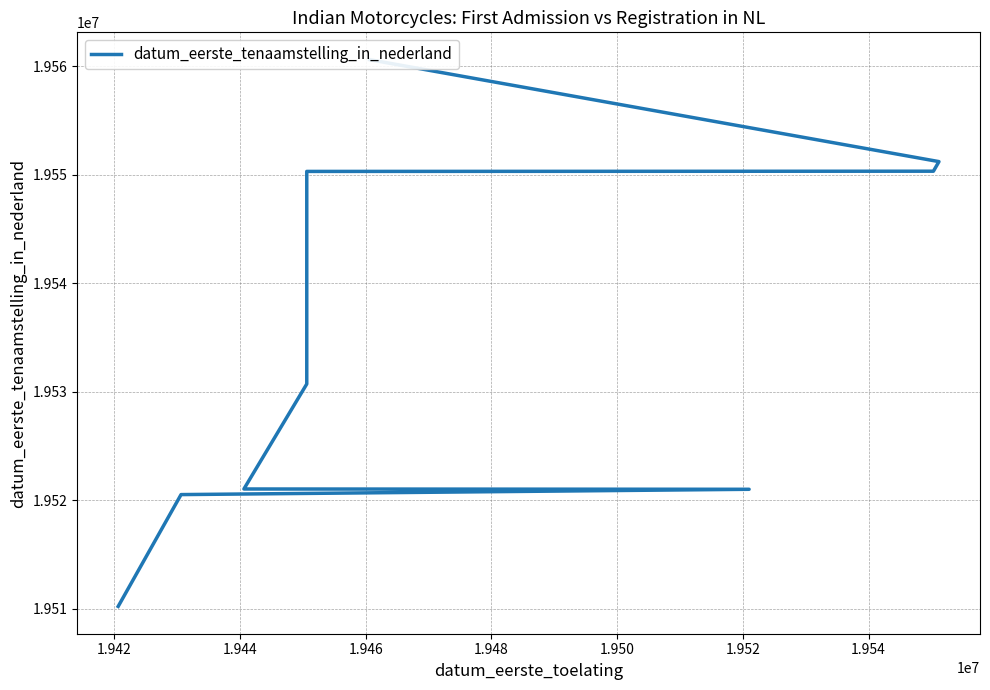

Is this an area chart (filled region under the line)?

No